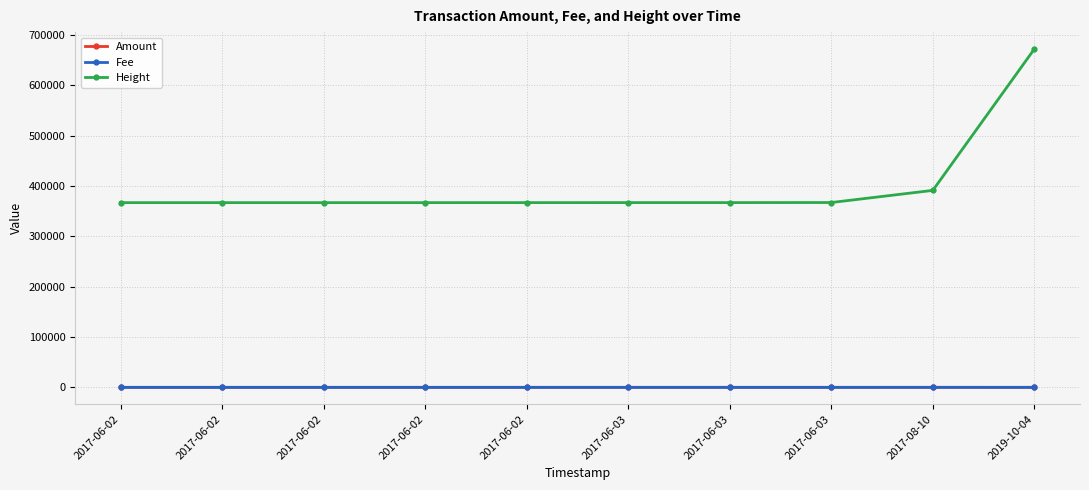

How many values in the Fee series are below 1?

1